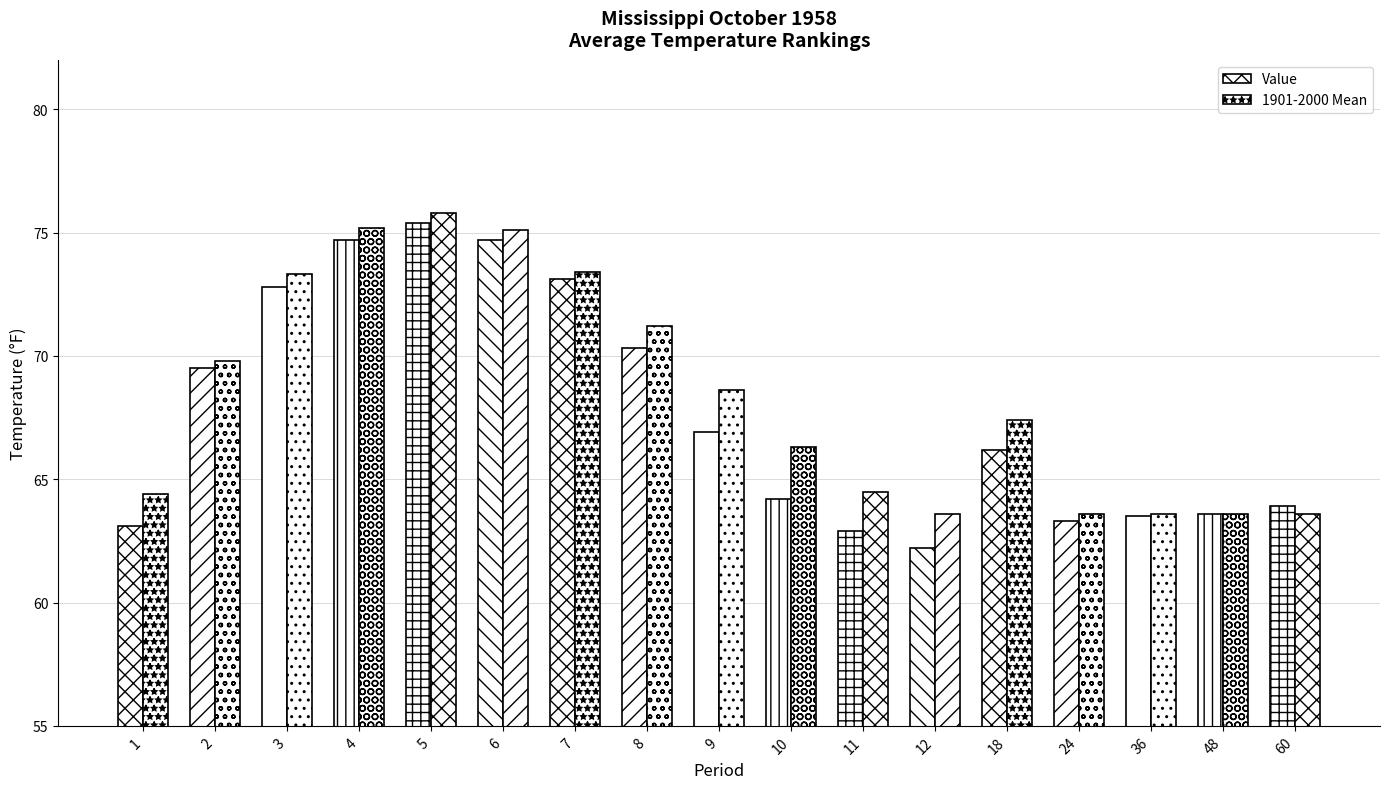

Reading left to right, list all the values displayed in this chart.

Value: 1=63.1	2=69.5	3=72.8	4=74.7	5=75.4	6=74.7	7=73.1	8=70.3	9=66.9	10=64.2	11=62.9	12=62.2	18=66.2	24=63.3	36=63.5	48=63.6	60=63.9
1901-2000 Mean: 1=64.4	2=69.8	3=73.3	4=75.2	5=75.8	6=75.1	7=73.4	8=71.2	9=68.6	10=66.3	11=64.5	12=63.6	18=67.4	24=63.6	36=63.6	48=63.6	60=63.6